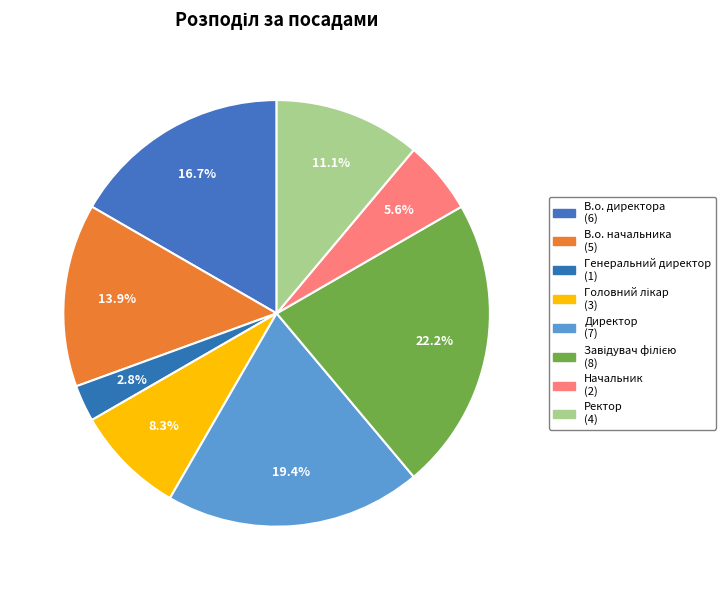

Is it true that В.о. директора is 17% of the pie?

True